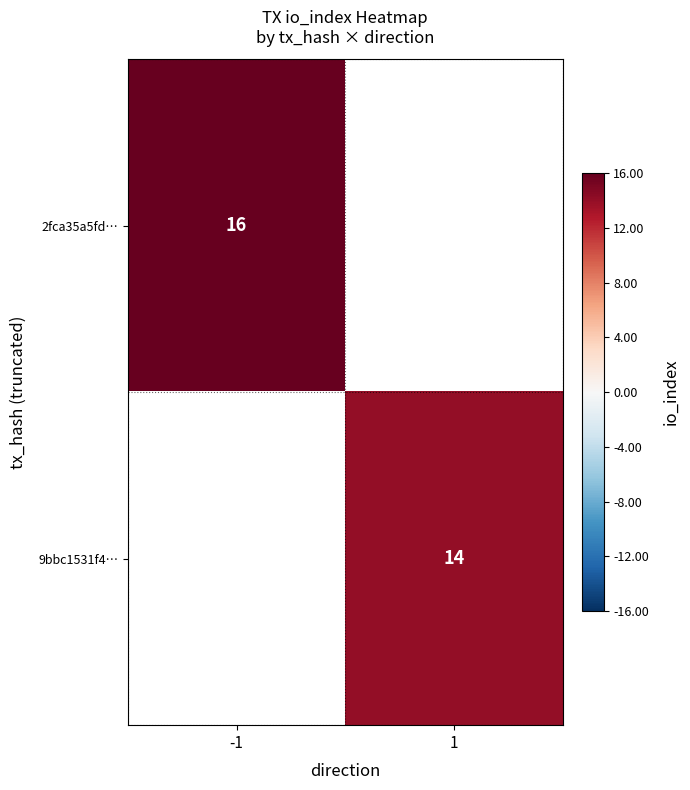

The value of 2fca35a5fd… at -1 is 16. True or false?

True